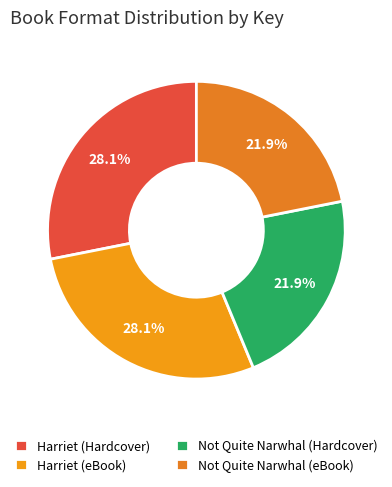

Is Not Quite Narwhal (Hardcover) the majority of the pie?

No